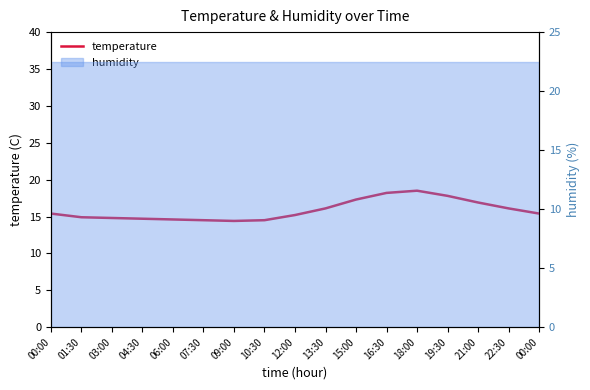

The chart shows a value of 14.8 at 03:00. True or false?

True